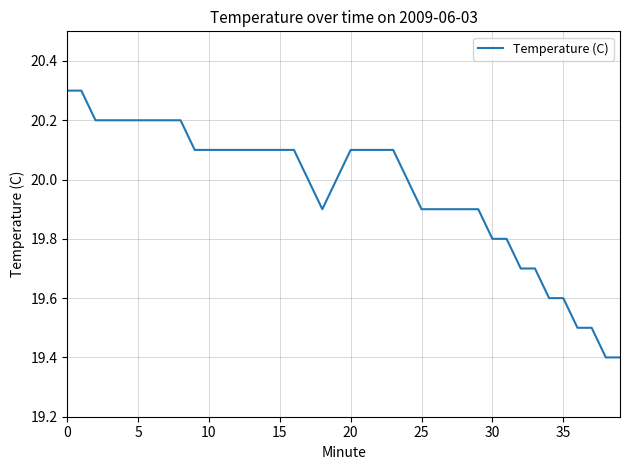

What is the smallest value displayed?

19.4